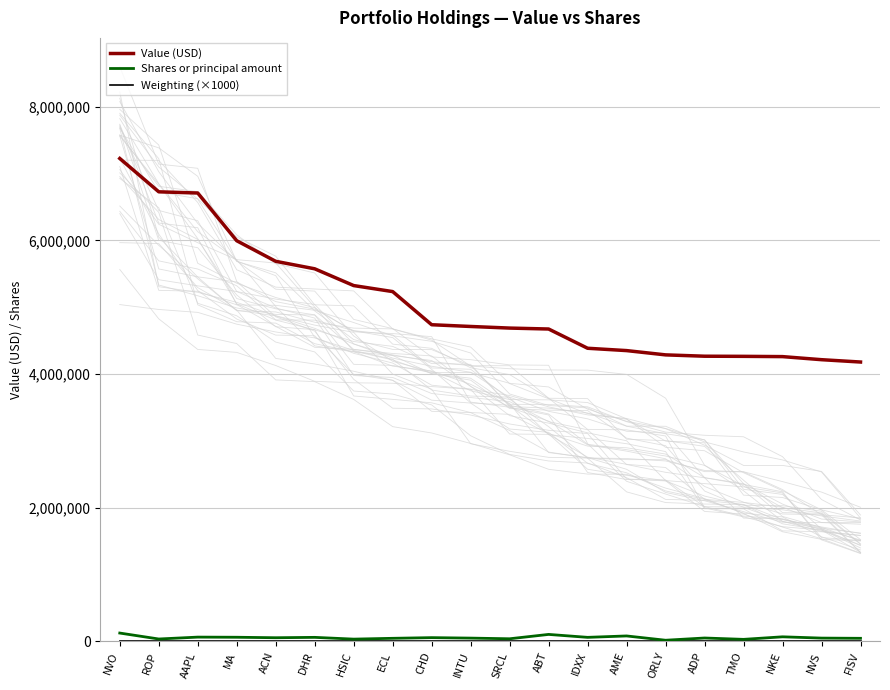

Reading left to right, list all the values displayed in this chart.

Value (USD): NVO=7226000	ROP=6727000	AAPL=6709000	MA=5995000	ACN=5687000	DHR=5575000	HSIC=5324000	ECL=5234000	CHD=4738000	INTU=4712000	SRCL=4688000	ABT=4674000	IDXX=4386000	AME=4351000	ORLY=4287000	ADP=4267000	TMO=4265000	NKE=4261000	NVS=4215000	FISV=4180000
Shares or principal amount: NVO=124411	ROP=35447	AAPL=63740	MA=61571	ACN=54419	DHR=60026	HSIC=33655	ECL=45757	CHD=55816	INTU=48828	SRCL=38869	ABT=104076	IDXX=60152	AME=81186	ORLY=16916	ADP=50365	TMO=30064	NKE=68177	NVS=48984	FISV=45702
Weighting (×1000): NVO=5000	ROP=5000	AAPL=5000	MA=5000	ACN=5000	DHR=5000	HSIC=5000	ECL=5000	CHD=5000	INTU=5000	SRCL=5000	ABT=5000	IDXX=5000	AME=5000	ORLY=5000	ADP=5000	TMO=5000	NKE=5000	NVS=5000	FISV=5000